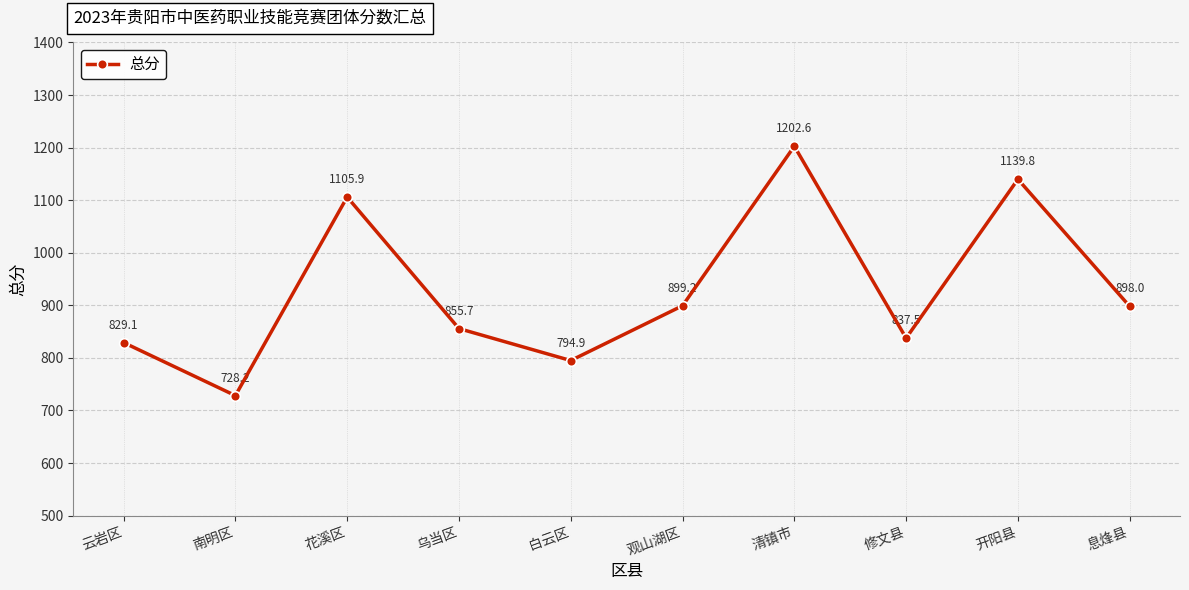

What is the ratio of the value at 云岩区 to the value at 乌当区?

1.0